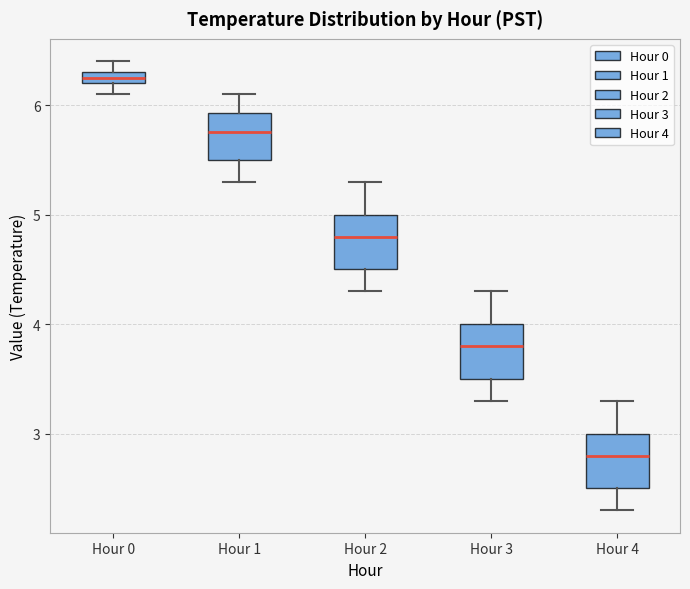

Which box has the highest median line?

Hour 0